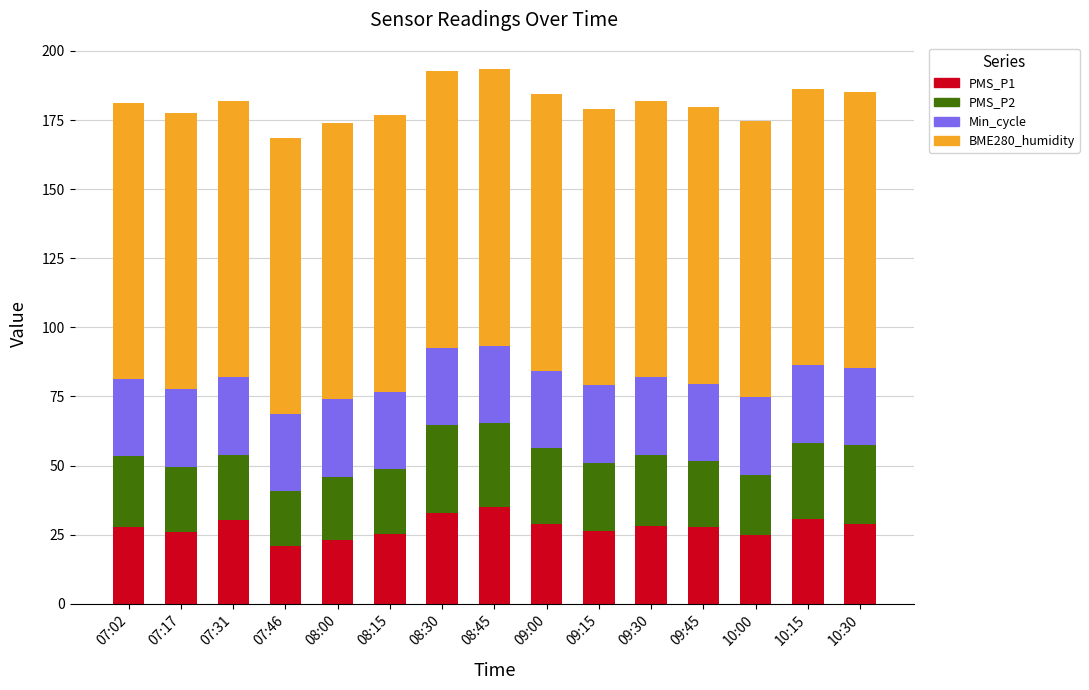

Is it true that PMS_P1 equals 7.1 at 10:15?

False